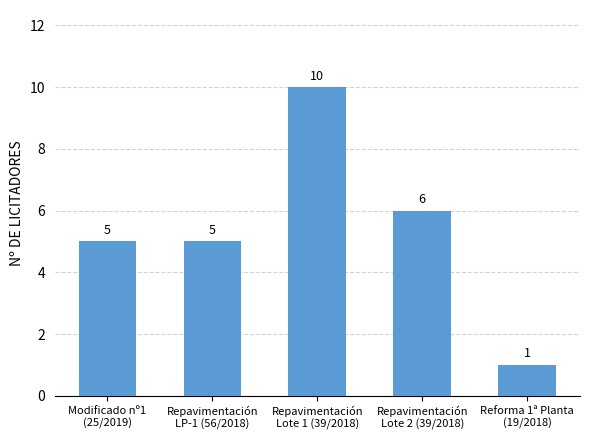

The value at Modificado nº1
(25/2019) is 5. True or false?

True